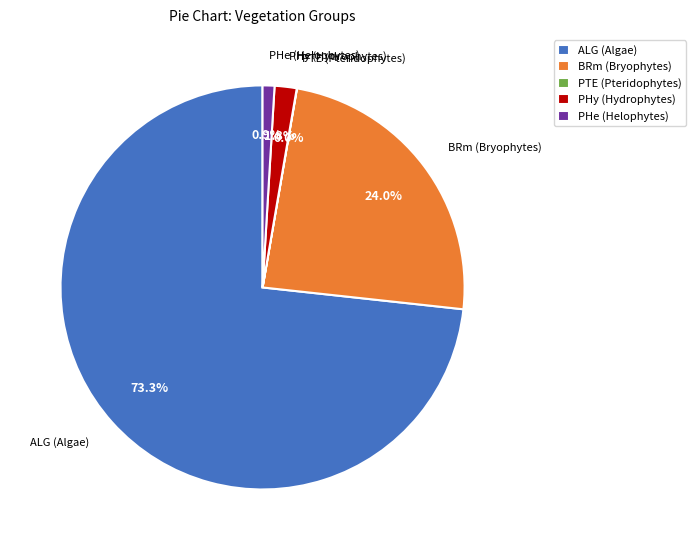

What is the total percentage of PHy (Hydrophytes) and BRm (Bryophytes)?

25.8%